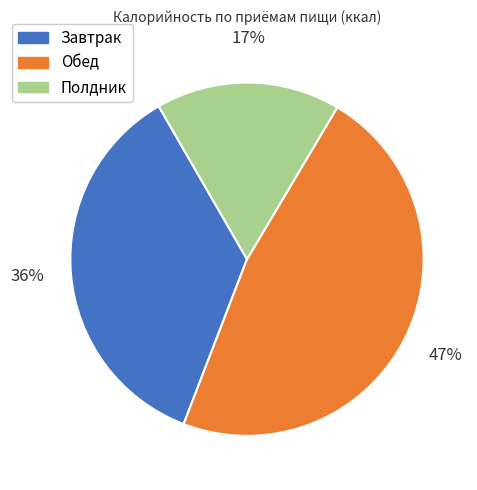

Count the number of slices in the pie.

3